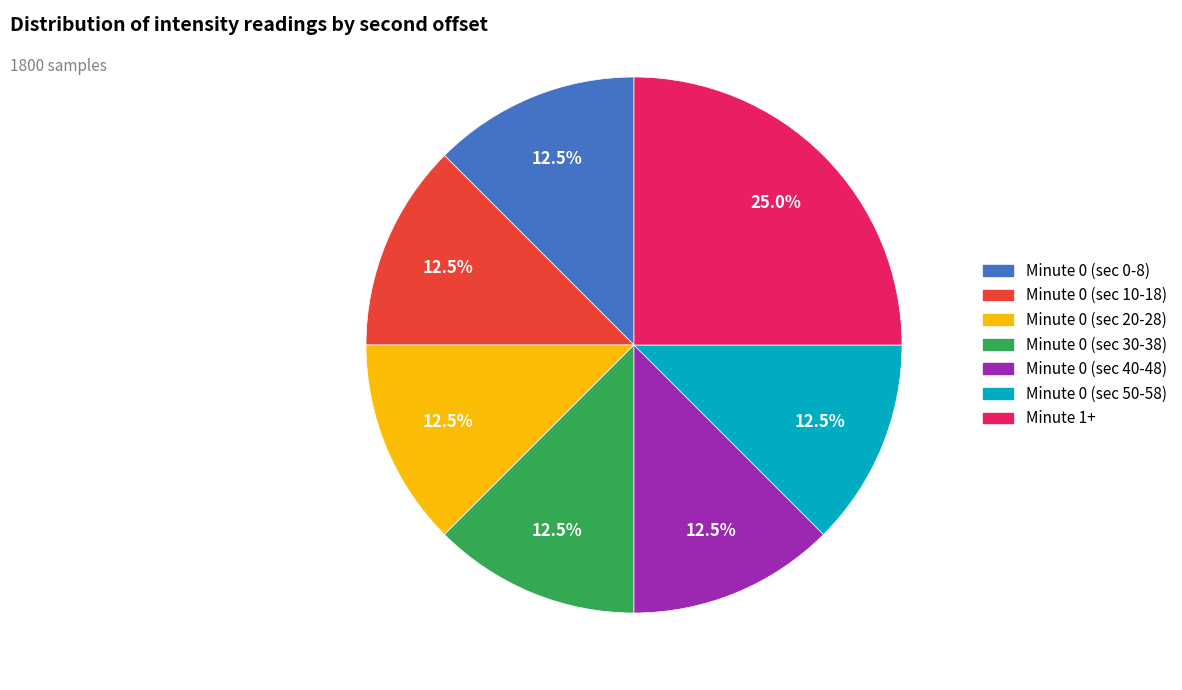

How many segments does this pie chart have?

7